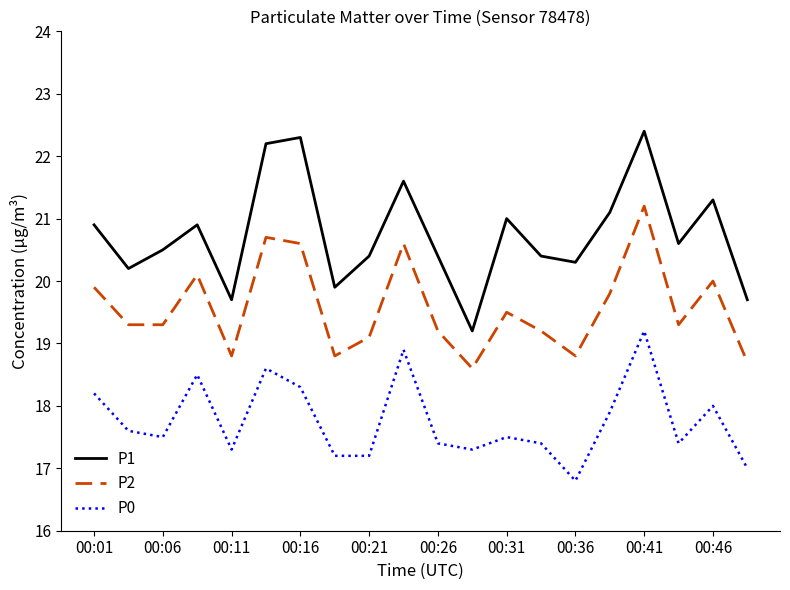

Which series has the largest total across all categories?

P1